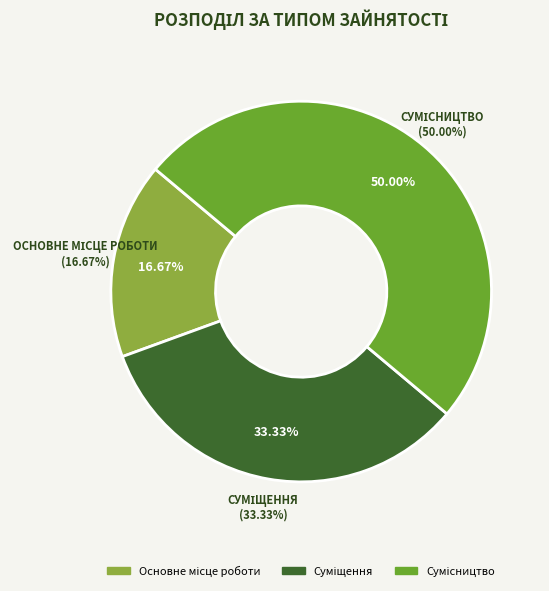

What percentage is NOT represented by Сумісництво?

50.0%